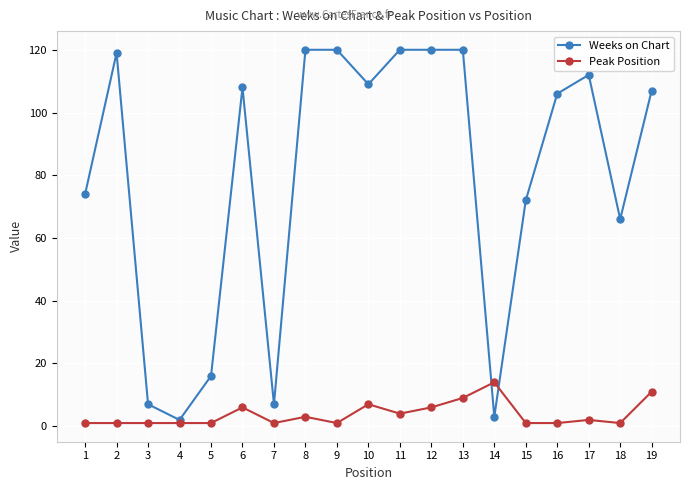

At which label does Peak Position reach its peak?

14